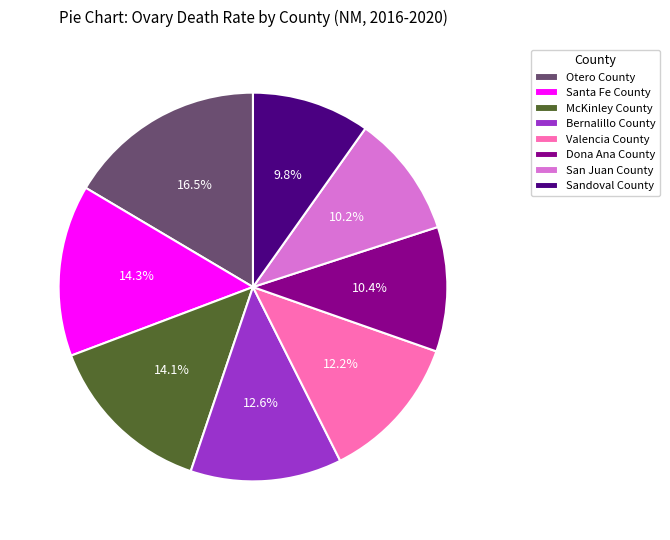

What is the total percentage of Valencia County and San Juan County?

22.4%